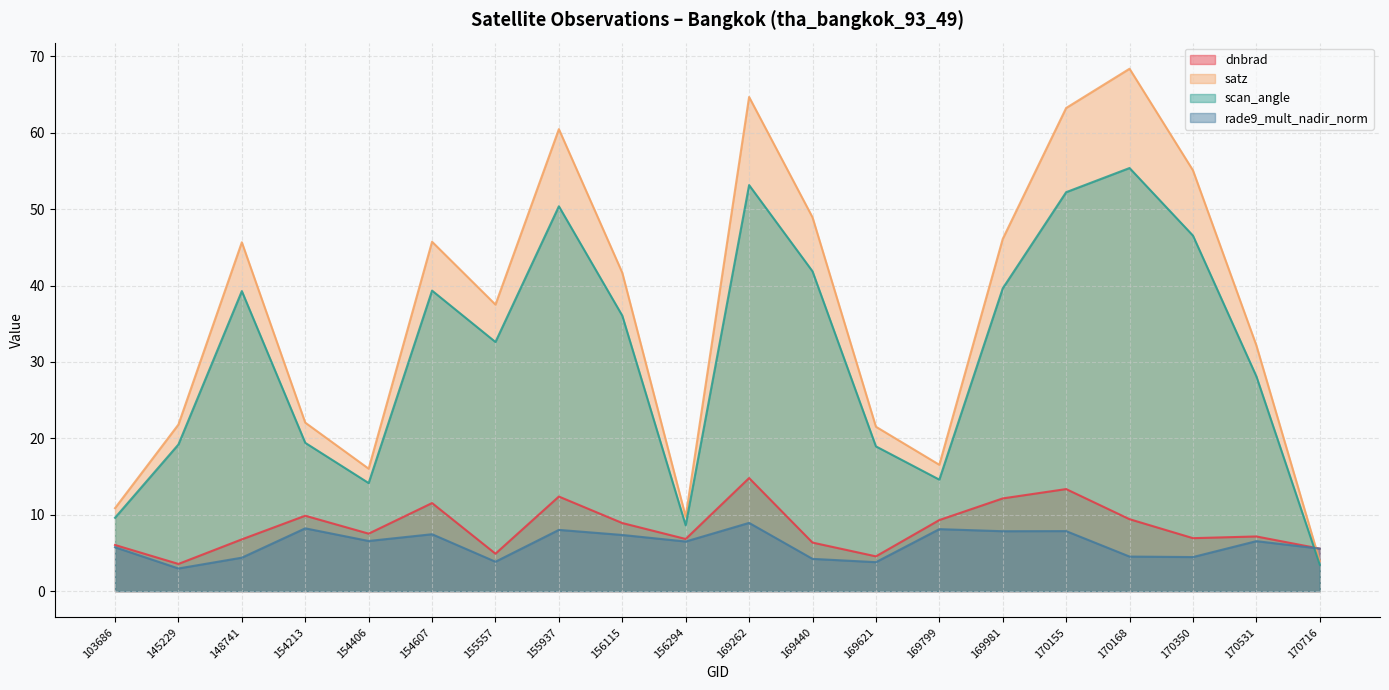

How many interior local peaks does the dnbrad series have?

6